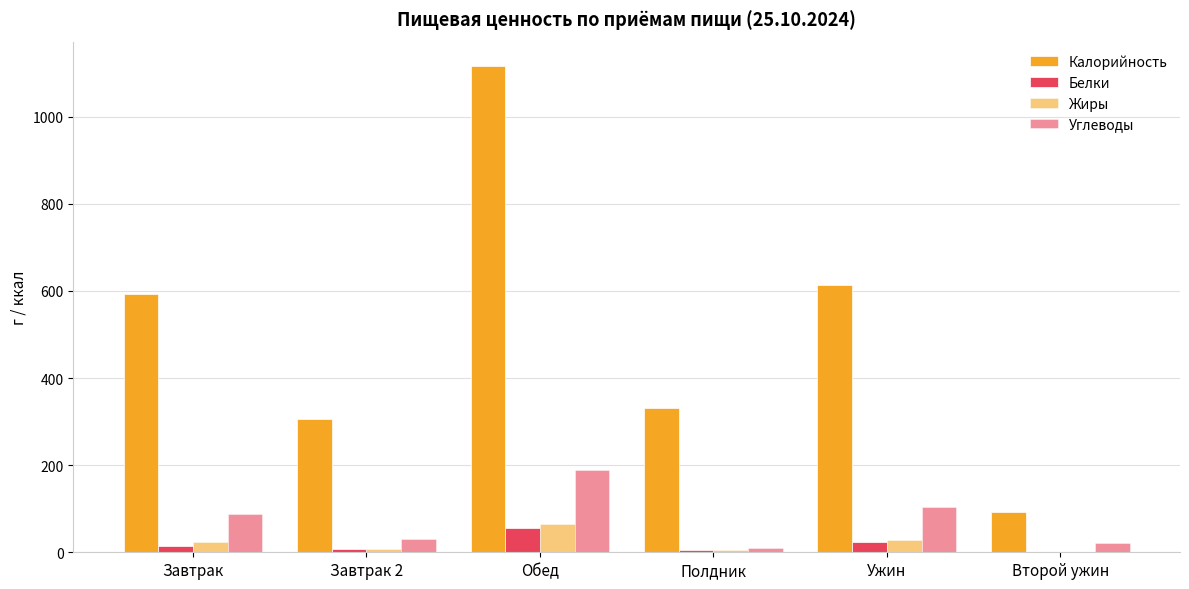

Which series has the widest spread of values?

Калорийность